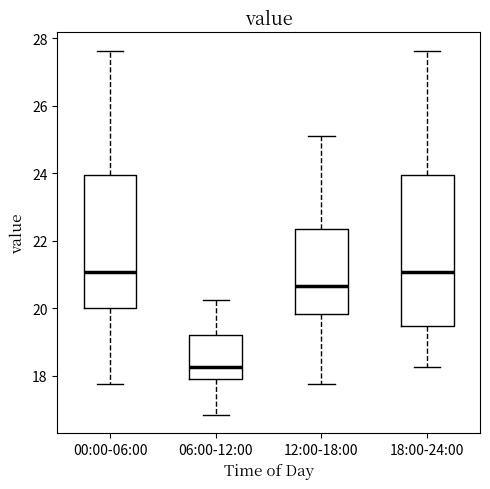

Reading left to right, read every box against the y-axis: the position of its median line, the range the box covers, and the ends of its whiskers. The values are not printed on the chart, so give them approximately, as read against the axis.

00:00-06:00: median 21.0, box 20.0 to 24.0, whiskers 17.8 to 27.6
06:00-12:00: median 18.2, box 18.0 to 19.2, whiskers 16.8 to 20.2
12:00-18:00: median 20.6, box 19.8 to 22.4, whiskers 17.8 to 25.2
18:00-24:00: median 21.0, box 19.4 to 24.0, whiskers 18.2 to 27.6